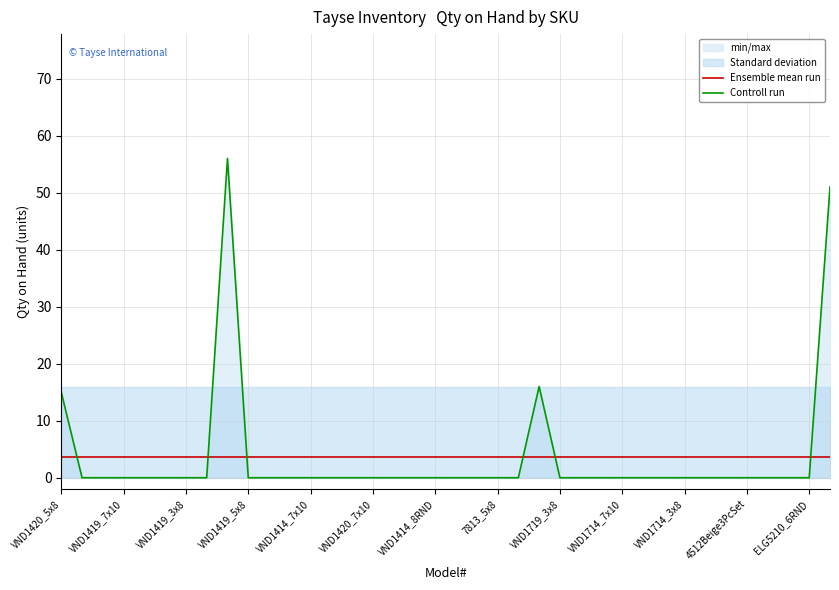

Rank the series by their maximum value, from lowest to highest.

Ensemble mean run, Controll run